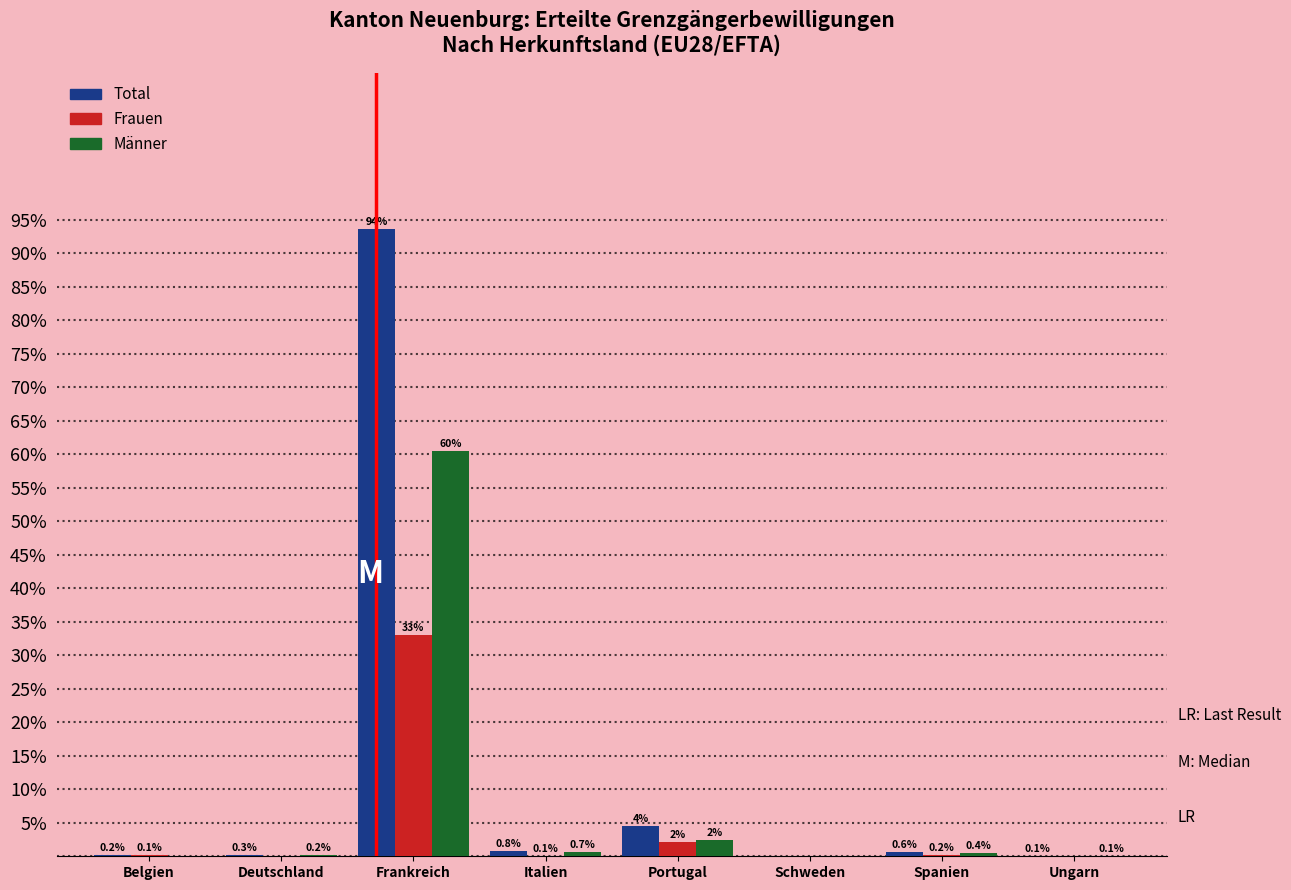

What is the total value across all series at Belgien?

0.3